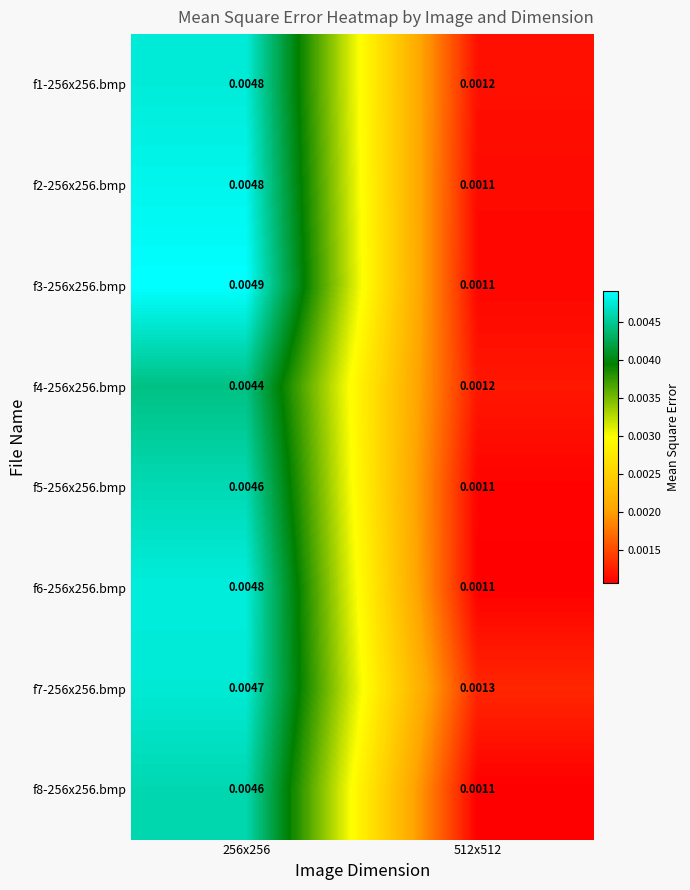

Is the value of f1-256x256.bmp at 256x256 greater than the value of f8-256x256.bmp at 256x256?

Yes